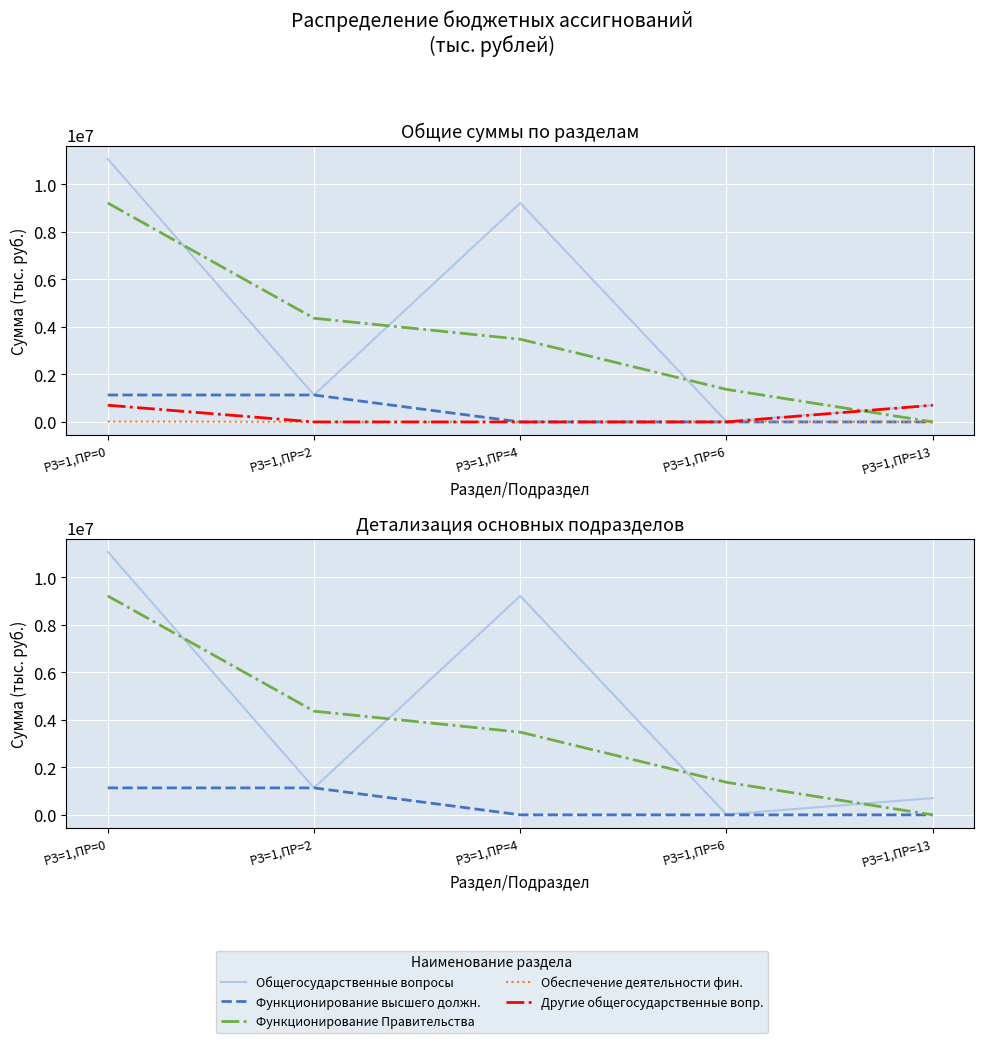

Read the Общегосударственные вопросы value at РЗ=1,ПР=6.

17411.6